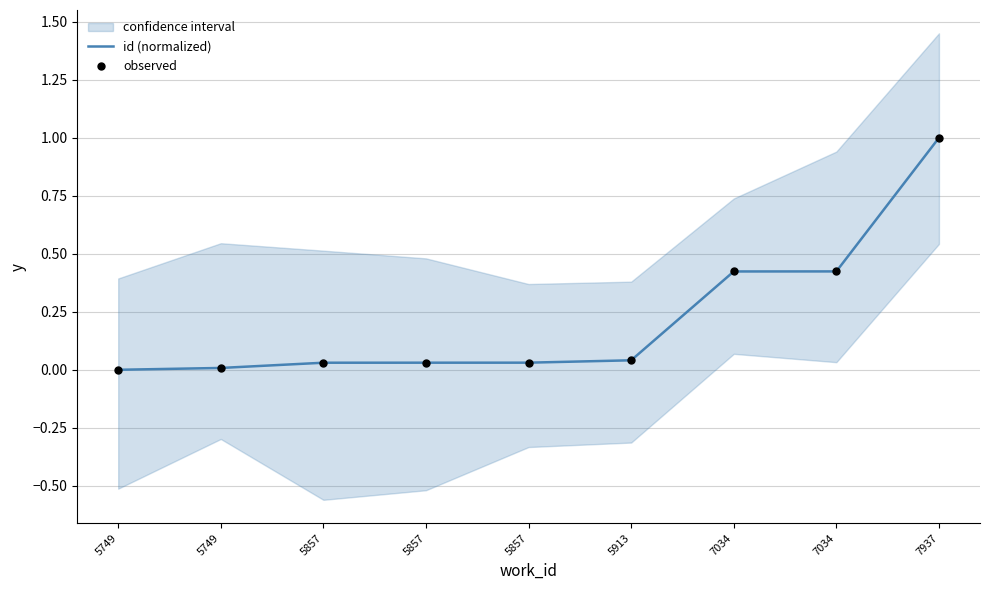

At how many categories does at least one series exceed 0?

8